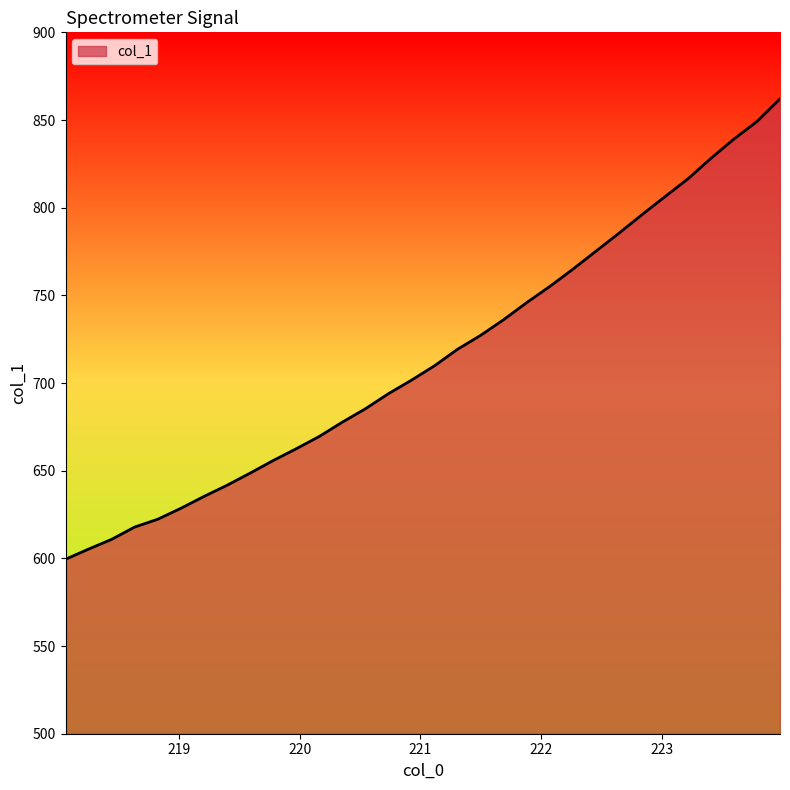

True or false: there are more than 2 points higher than both neighbors.

False